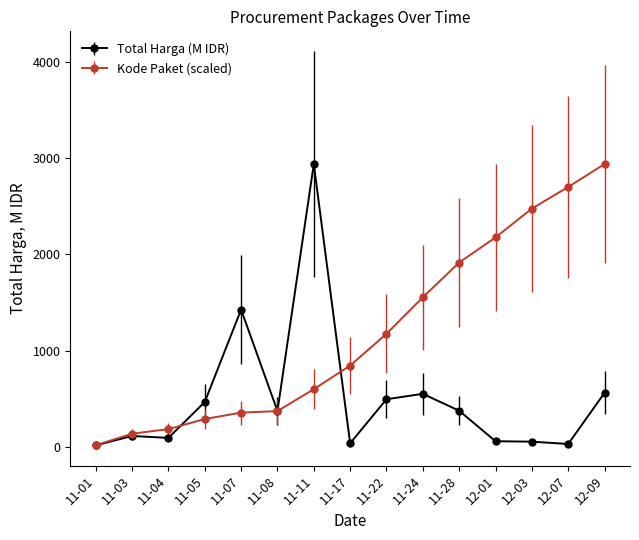

What is the maximum value for Total Harga (M IDR)?

2939.3